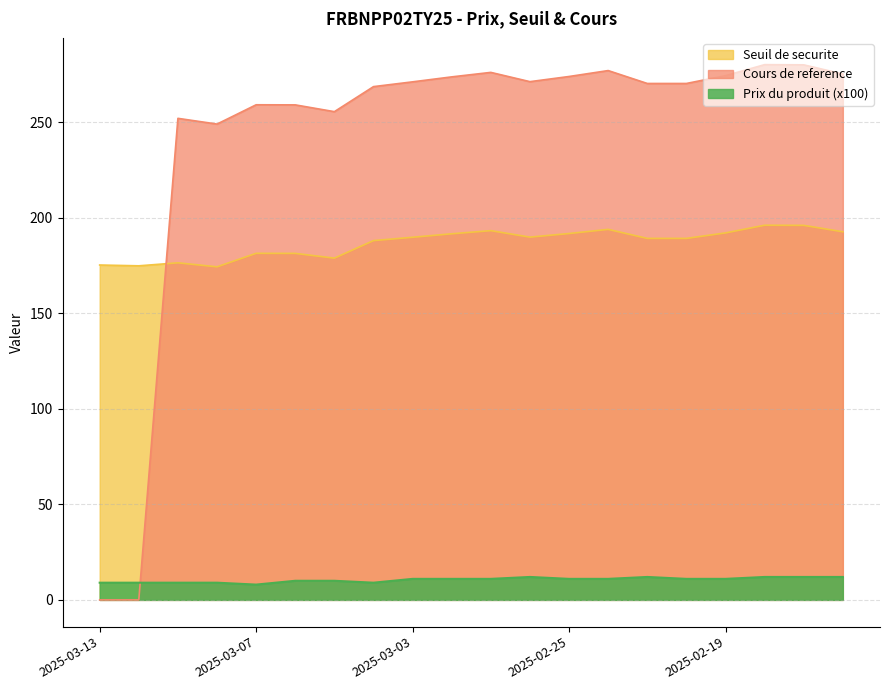

What position from the left is 2025-02-20?

16